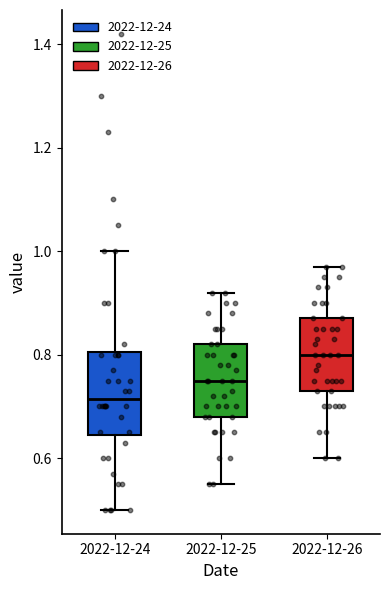

Which box is the tallest, from its lower edge to its upper edge?

2022-12-24